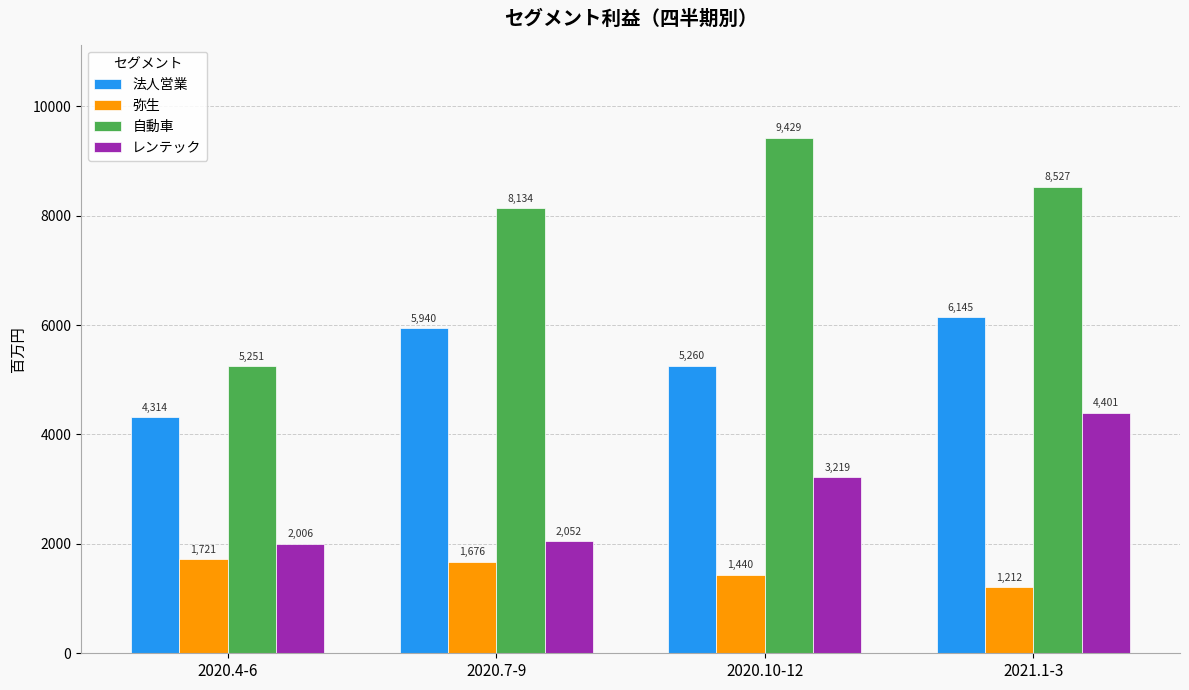

What is the greatest value displayed?

9429